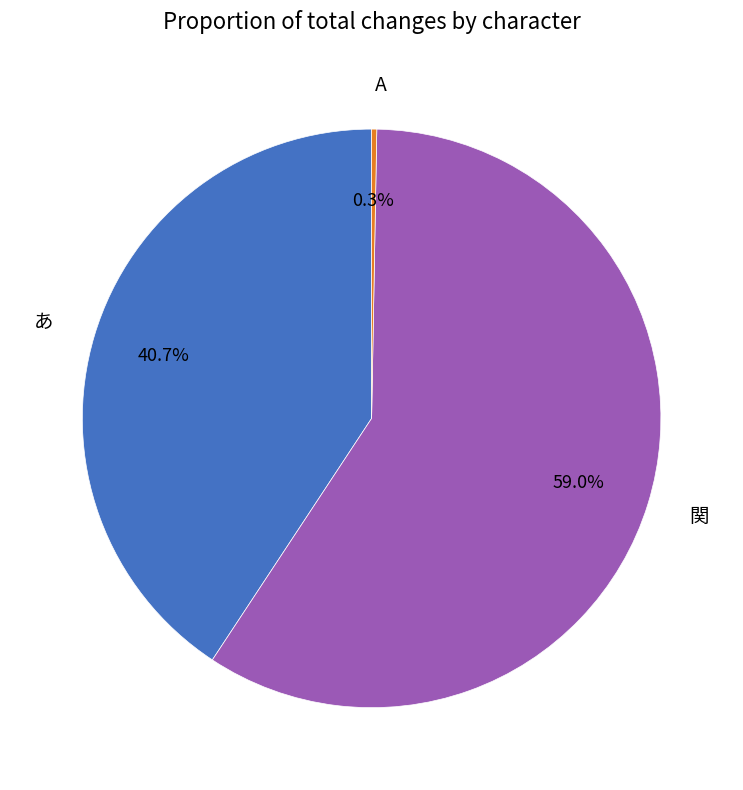

Count the number of slices in the pie.

3